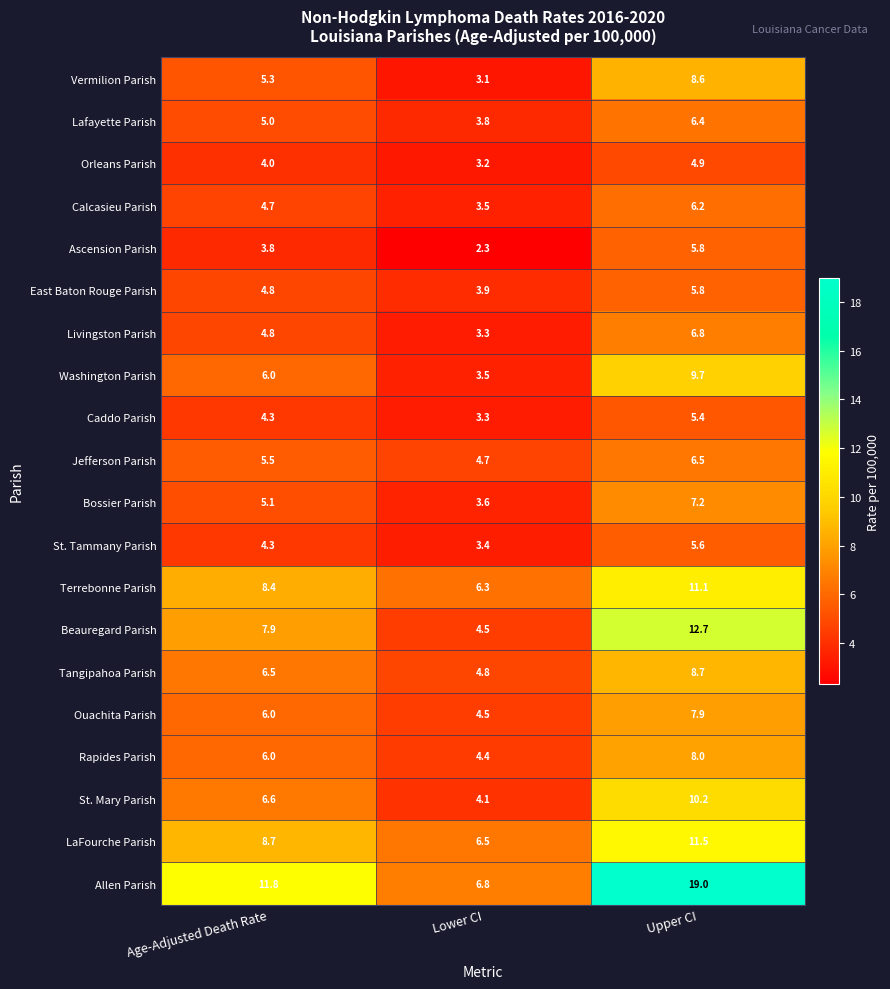

Count the number of data series in this chart.

20